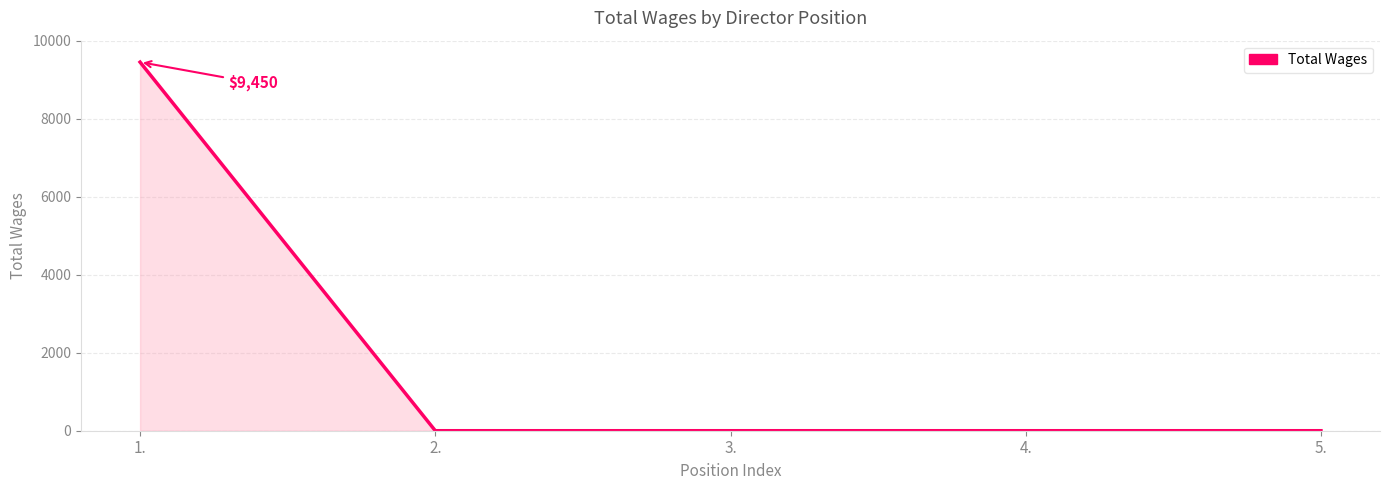

What is the maximum value shown in the chart?

9450